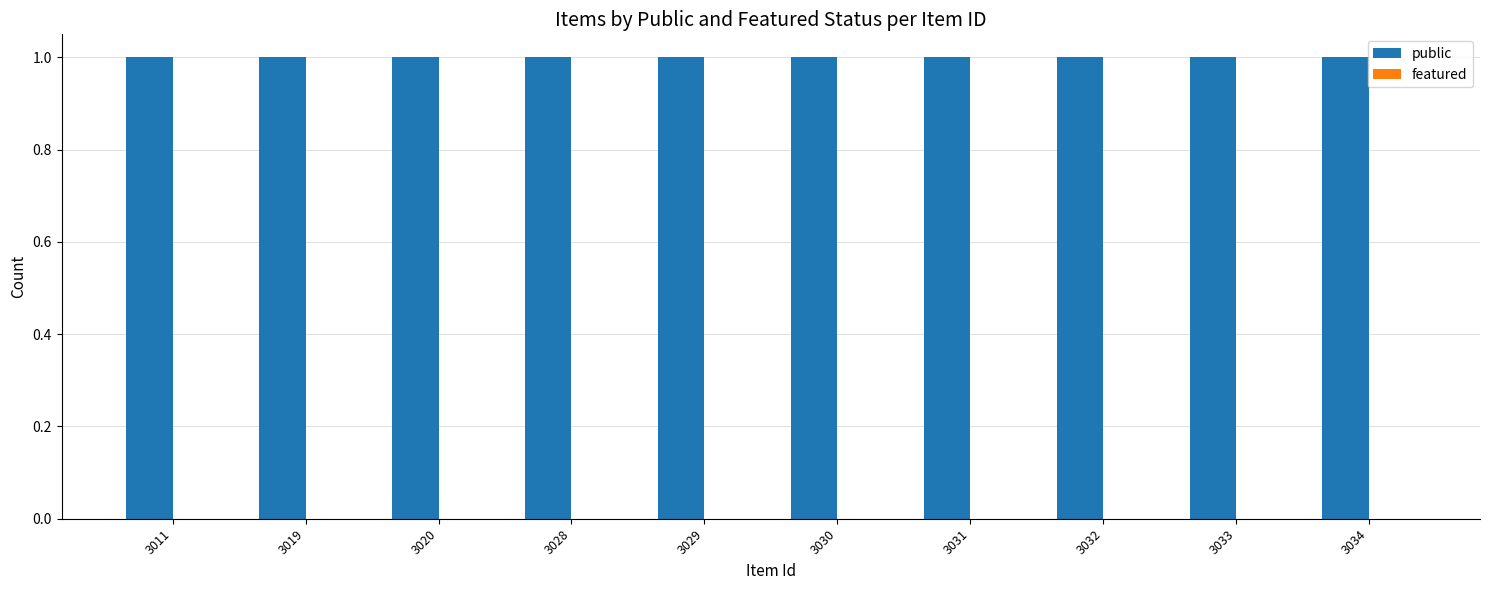

Rank the categories by public value from highest to lowest.

3011, 3019, 3020, 3028, 3029, 3030, 3031, 3032, 3033, 3034